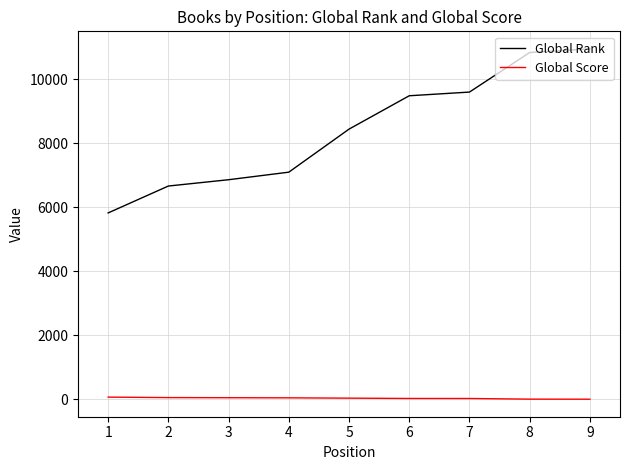

What is the difference between the maximum and minimum values in the Global Rank series?

5124